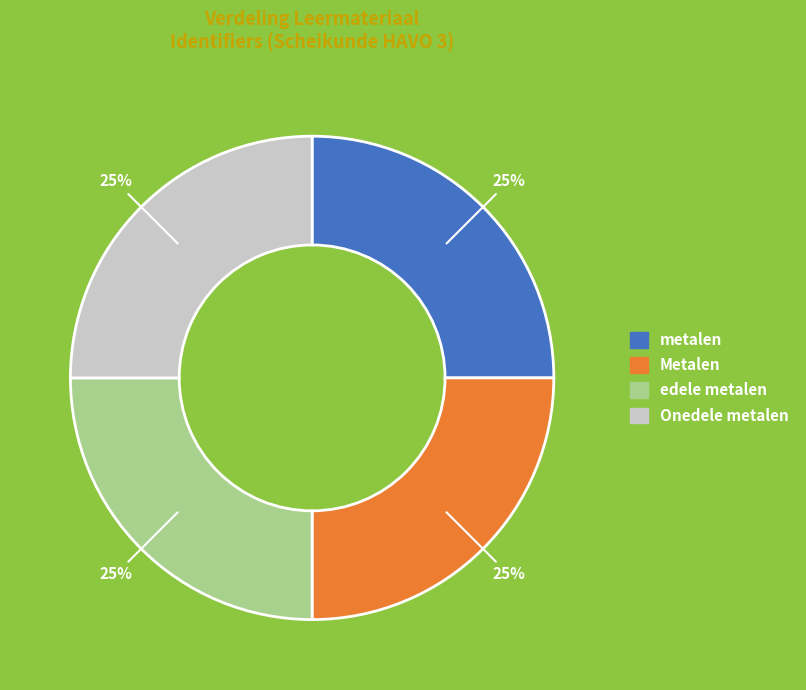

To the nearest percent, what is the combined percentage of Metalen and metalen?

50%